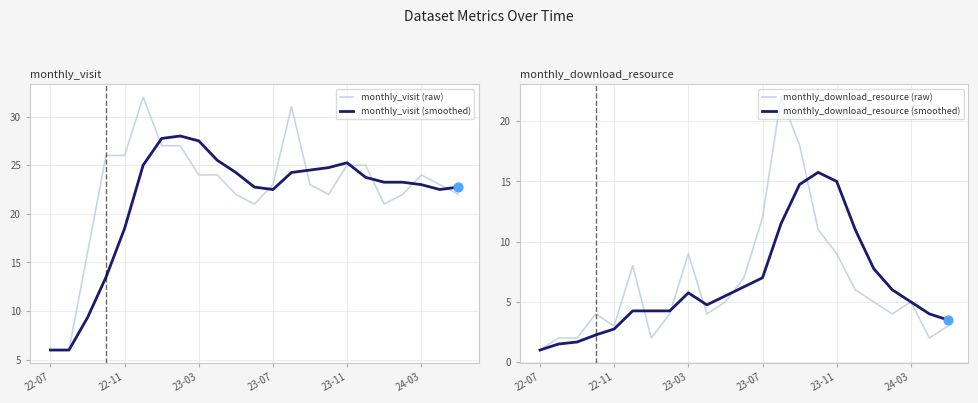

Where is monthly_visit (smoothed) nearest to the value 17?

22-11